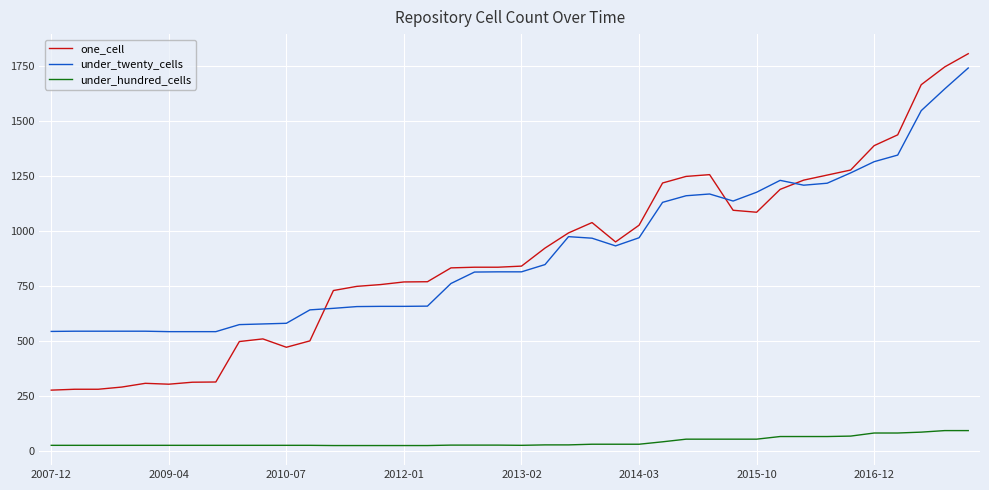

True or false: under_hundred_cells and under_twenty_cells intersect in this chart.

False